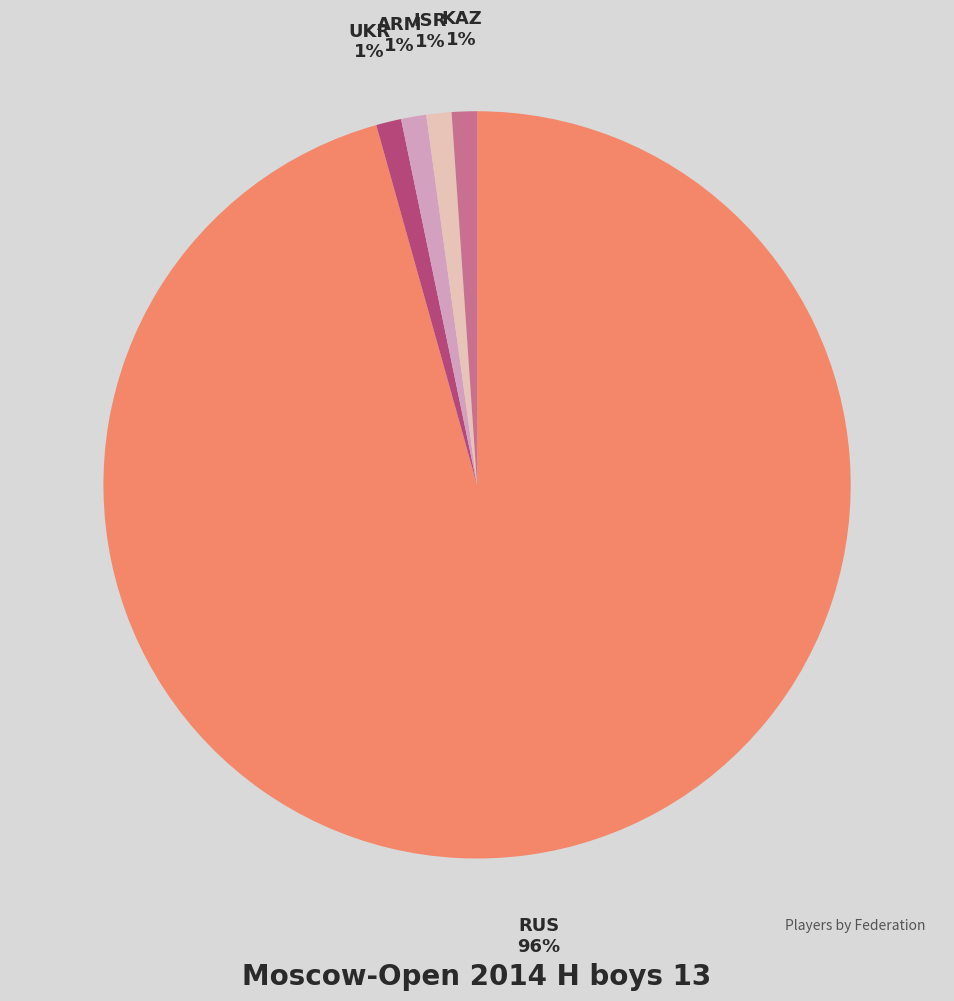

Combined, do ARM and RUS account for over 50%?

Yes